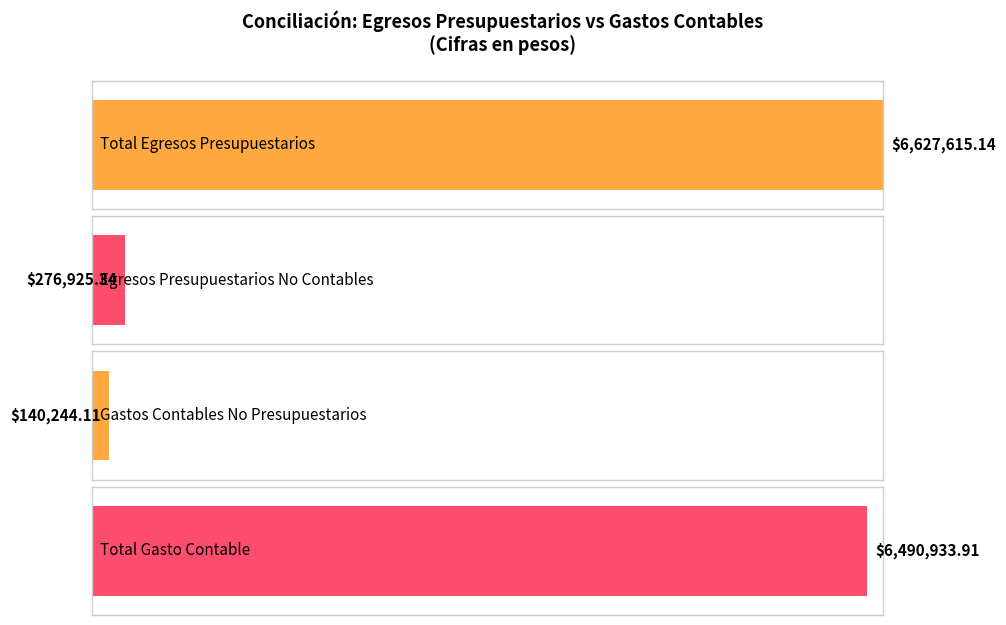

What is the minimum value shown in the chart?

140244.1